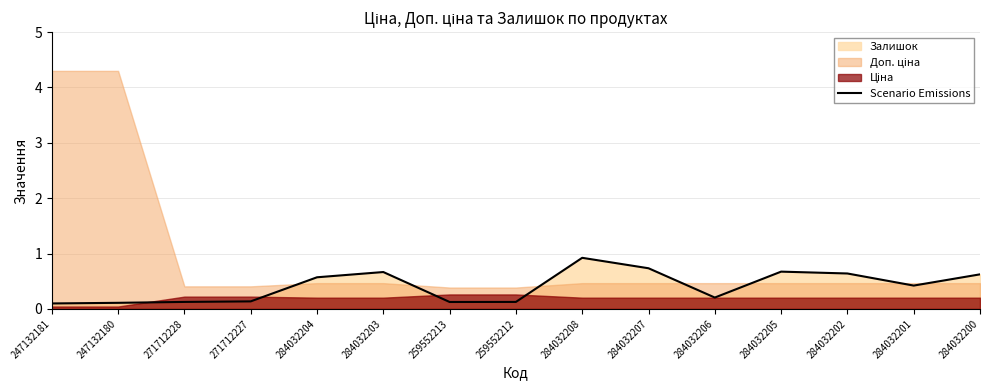

Rank the categories by value from lowest to highest.

247132181, 247132180, 259552213, 271712228, 259552212, 271712227, 284032206, 284032201, 284032204, 284032200, 284032202, 284032203, 284032205, 284032207, 284032208